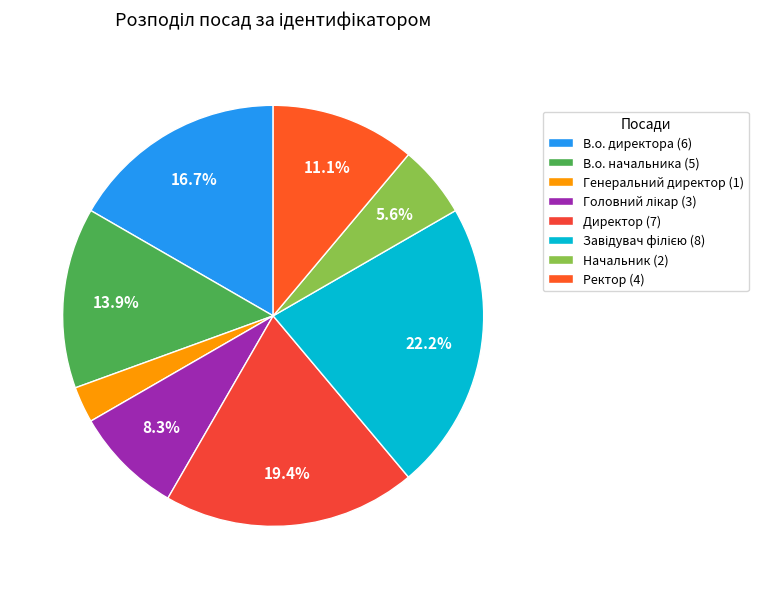

How many segments does this pie chart have?

8